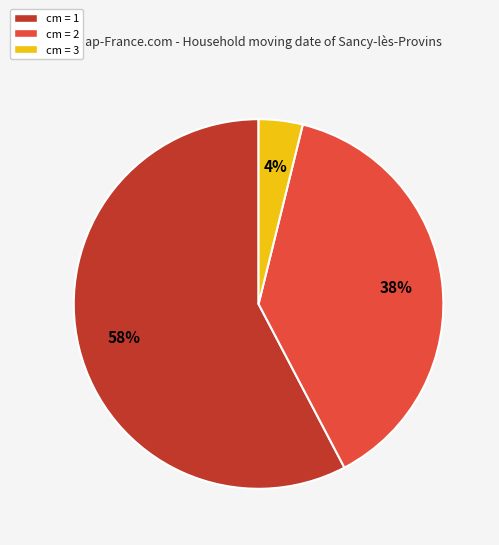

Does any single category account for the majority?

Yes